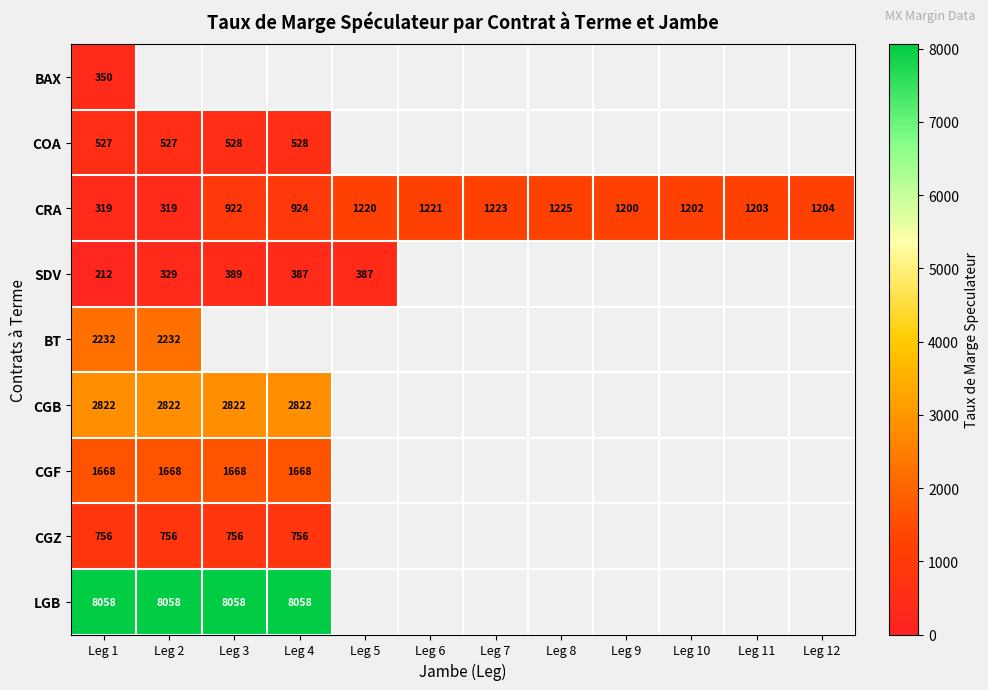

What is the minimum value shown in the chart?

212.0